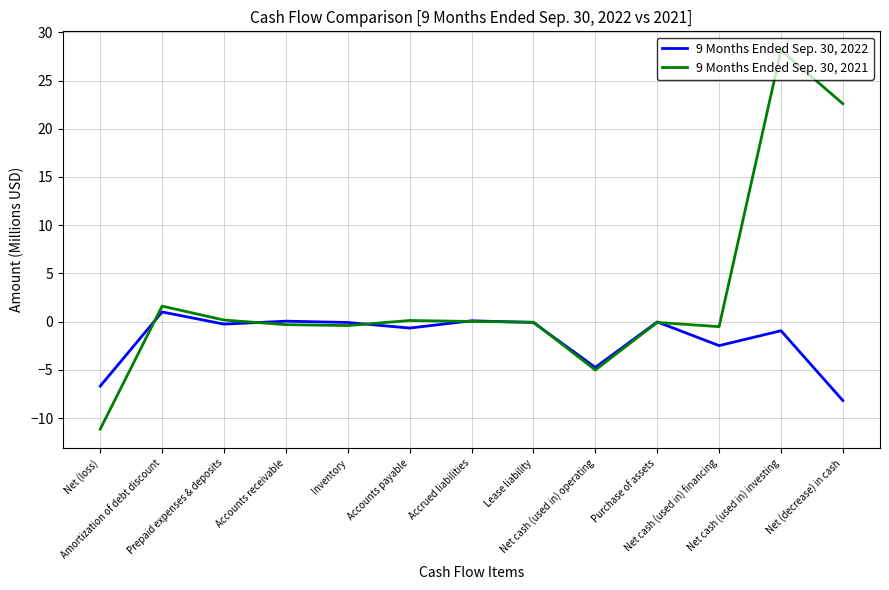

At which category does the chart reach its peak across all series?

Net cash (used in) investing